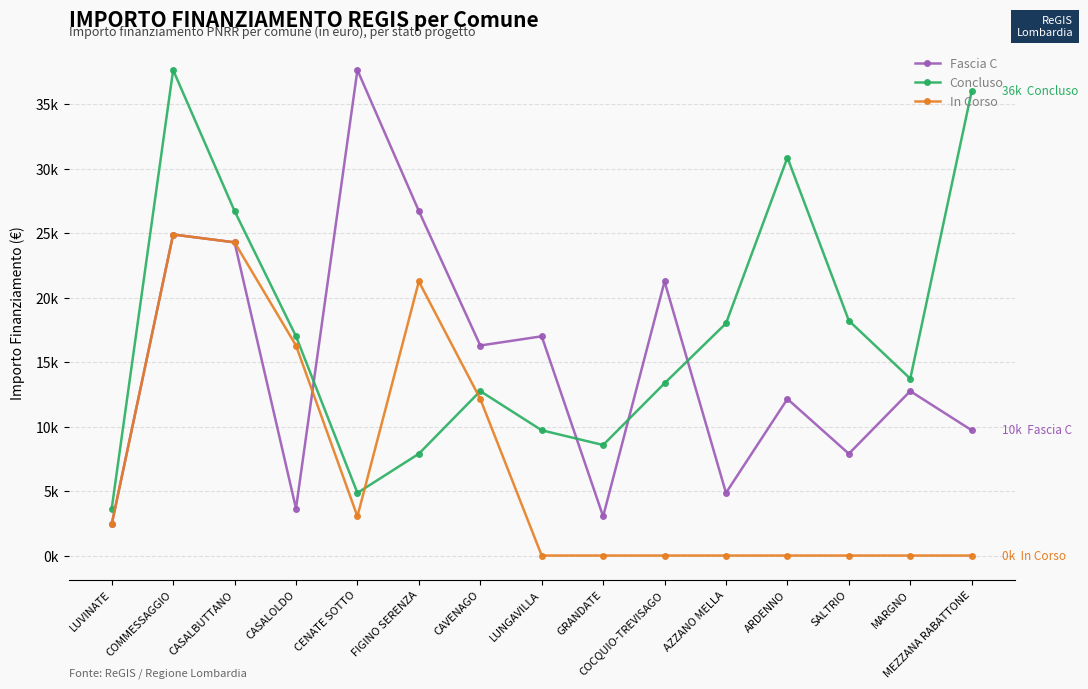

What are all the series names shown in the legend?

Fascia C, Concluso, In Corso